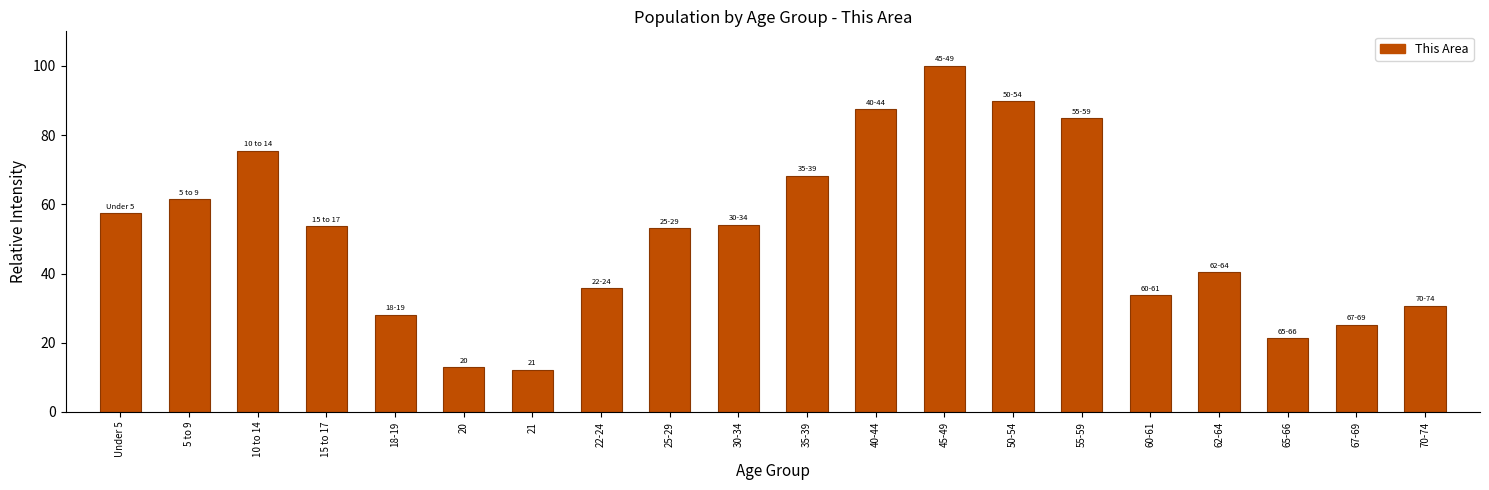

What is the change in value from 22-24 to 45-49?

+64.3